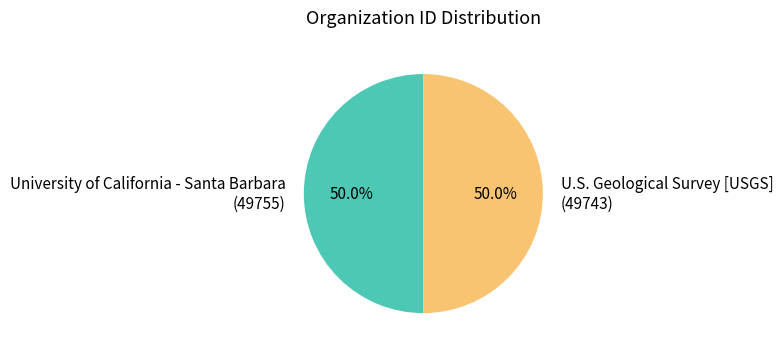

What percentage is NOT represented by University of California - Santa Barbara (49755)?

50.0%